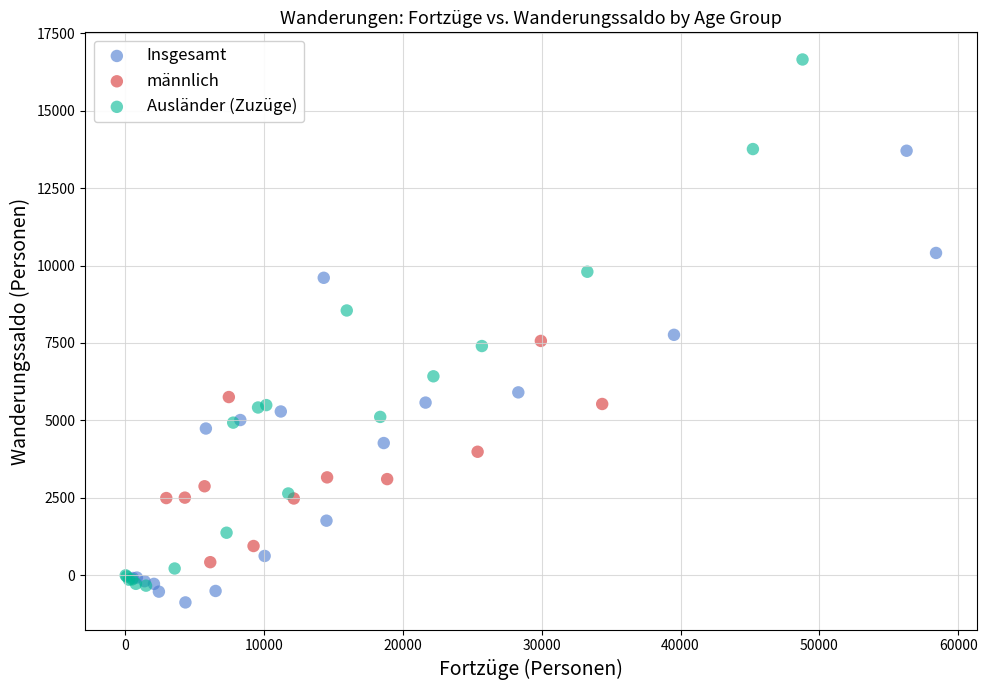

Which series has the largest Y range (max minus min)?

Ausländer (Zuzüge)